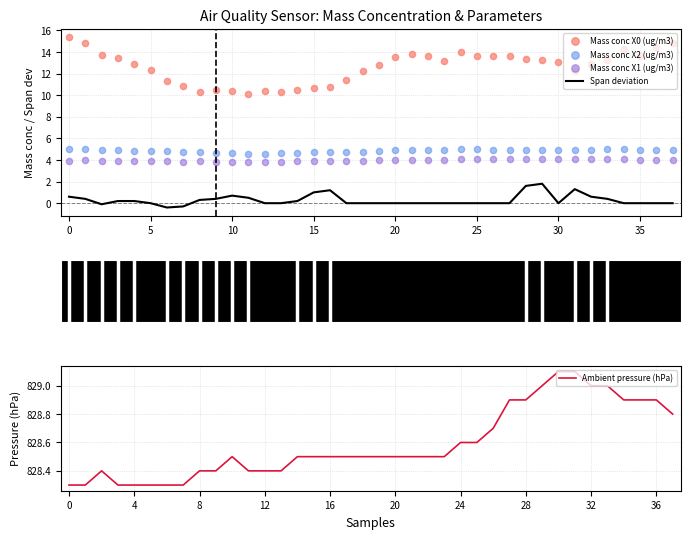

Is the value of Span deviation at 26 greater than the value of Mass conc X1 (ug/m3) at 31?

No